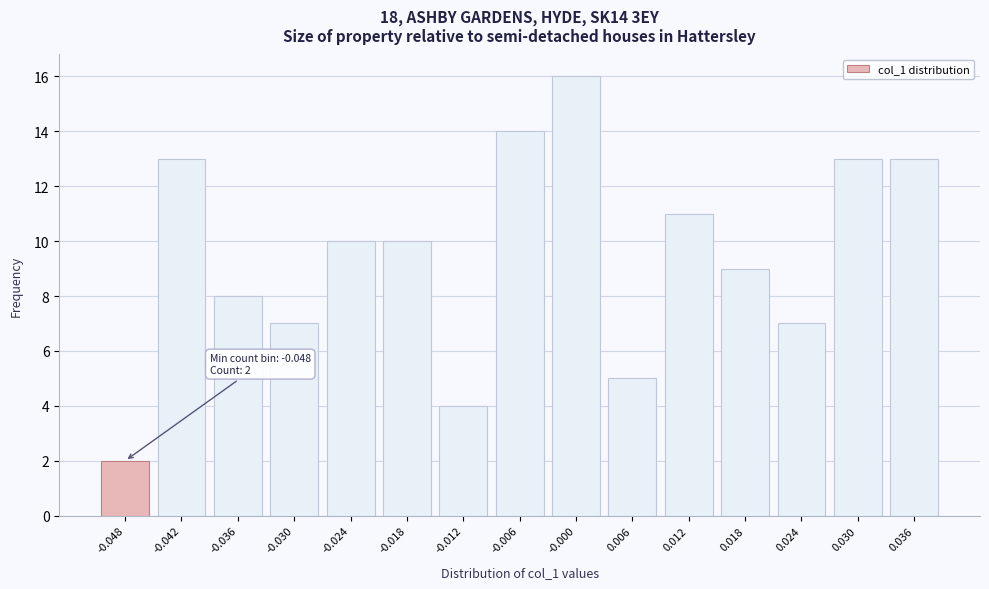

Reading left to right, transcribe all the data shown in this chart.

2	13	8	7	10	10	4	14	16	5	11	9	7	13	13